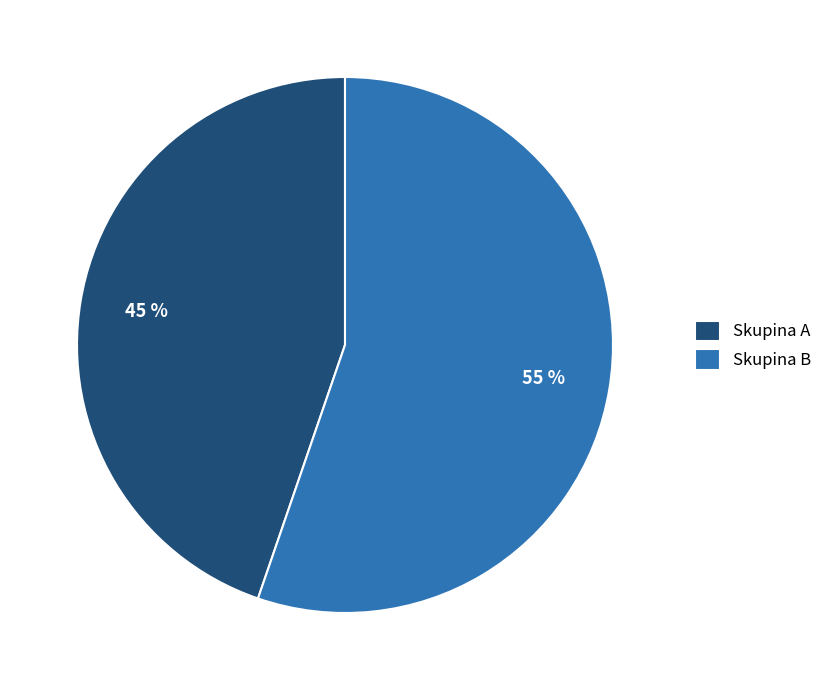

To the nearest percent, what is the combined percentage of Skupina A and Skupina B?

100%